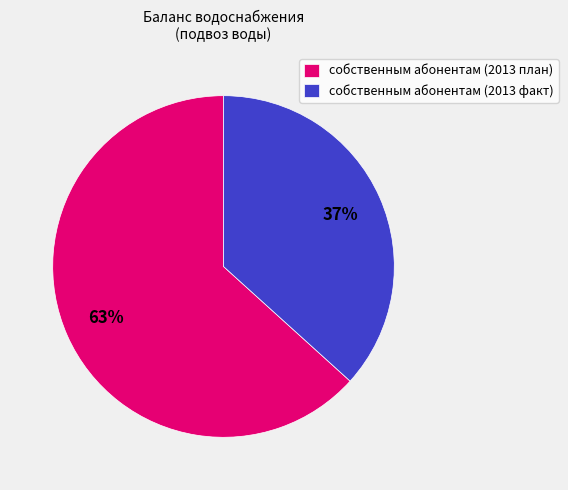

How many segments does this pie chart have?

2